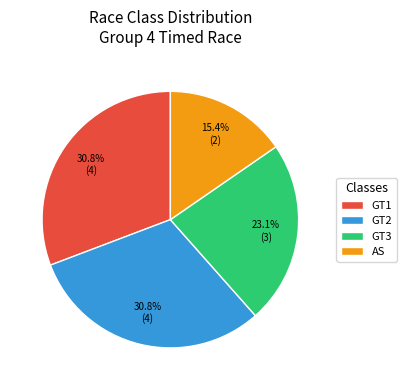

To the nearest percent, what portion does GT3 represent?

23%